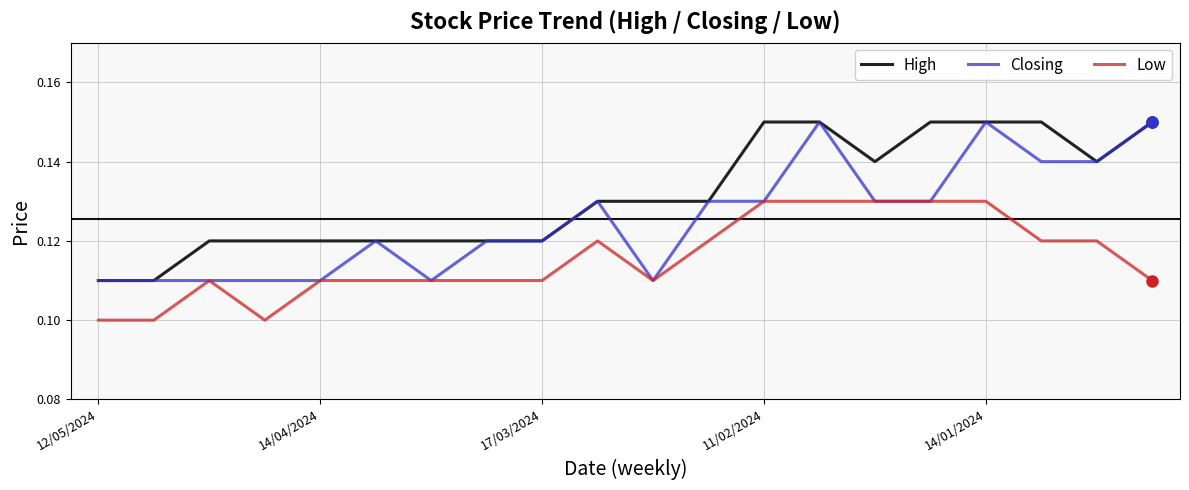

Which series has the largest total across all categories?

High